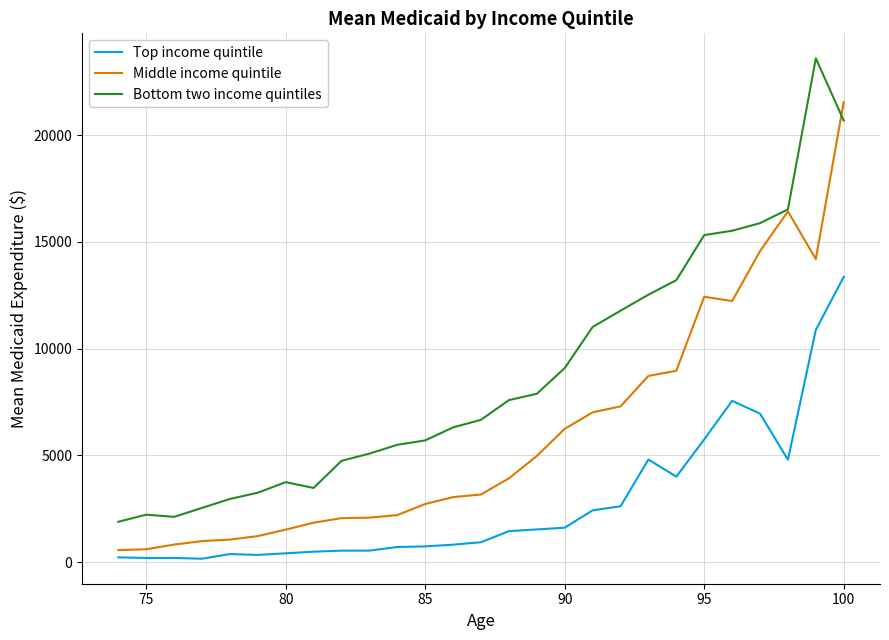

What is the sum of all Top income quintile values?

74349.9